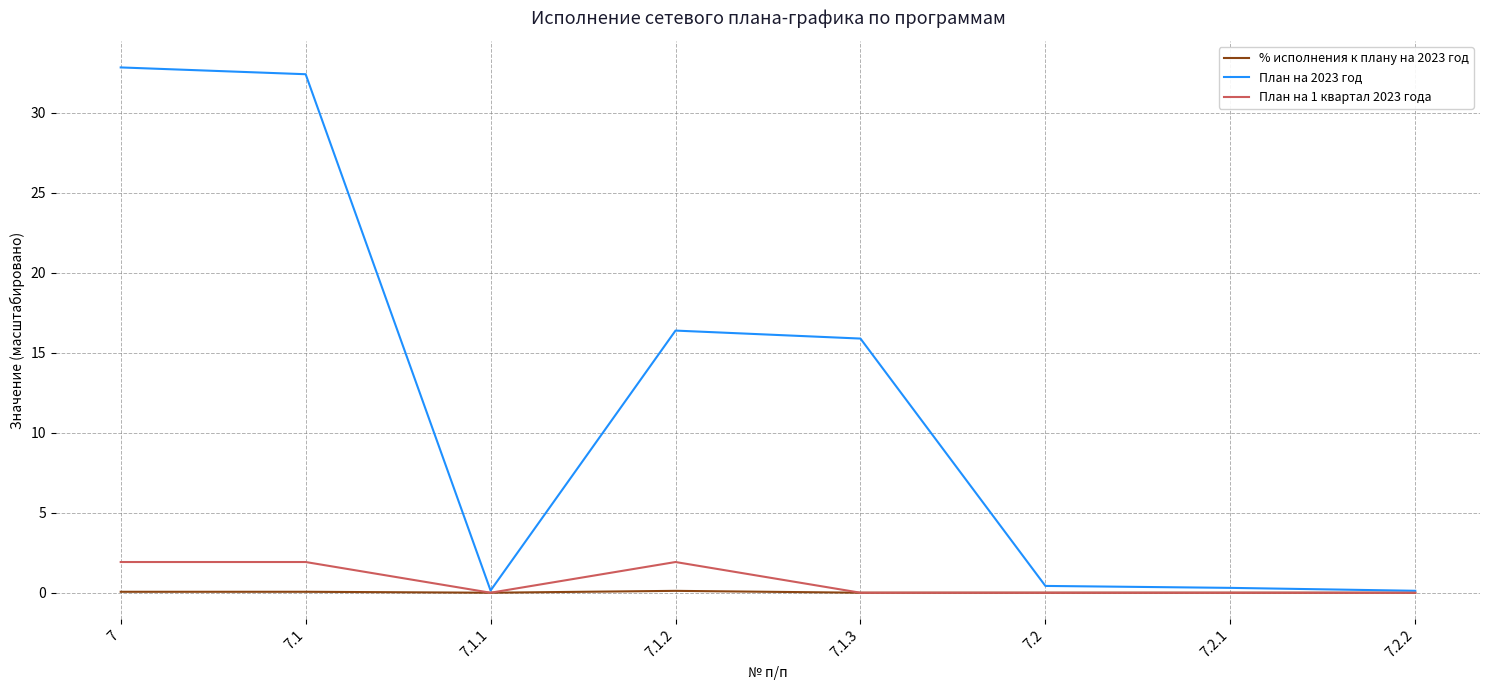

What is the greatest value displayed?

32.8